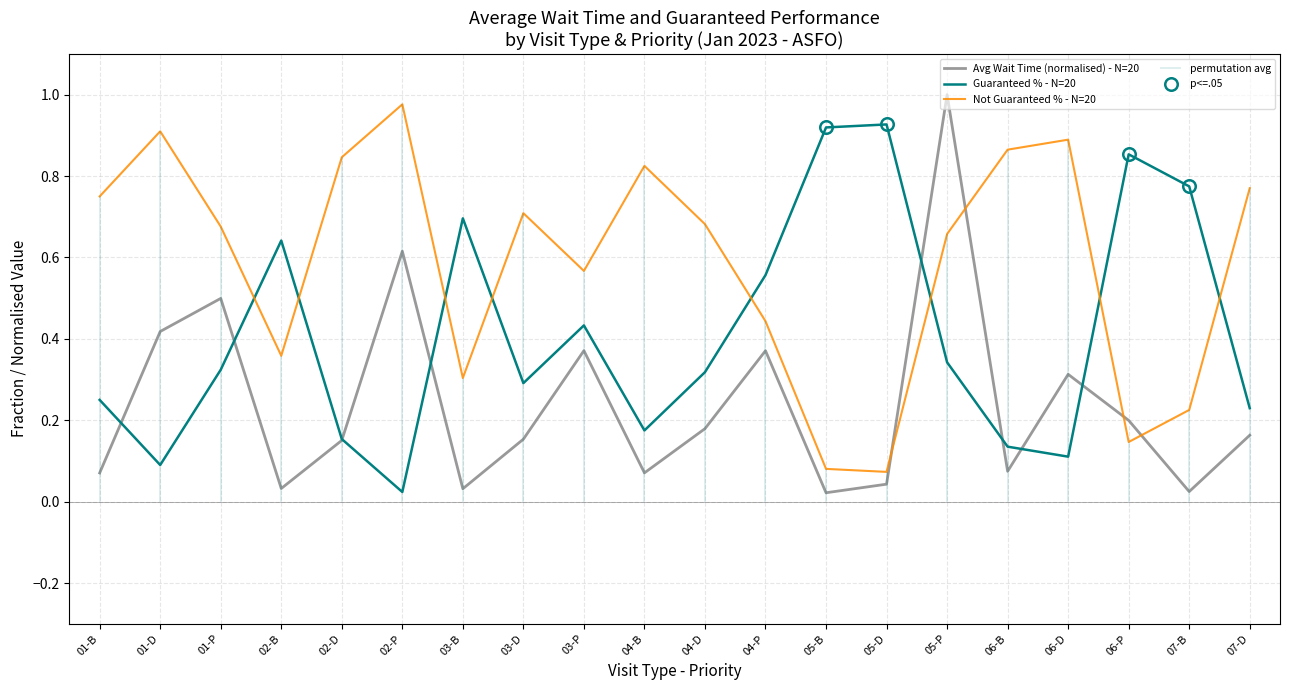

Is the value of Not Guaranteed % - N=20 at 02-B greater than the value of Avg Wait Time (normalised) - N=20 at 02-D?

Yes